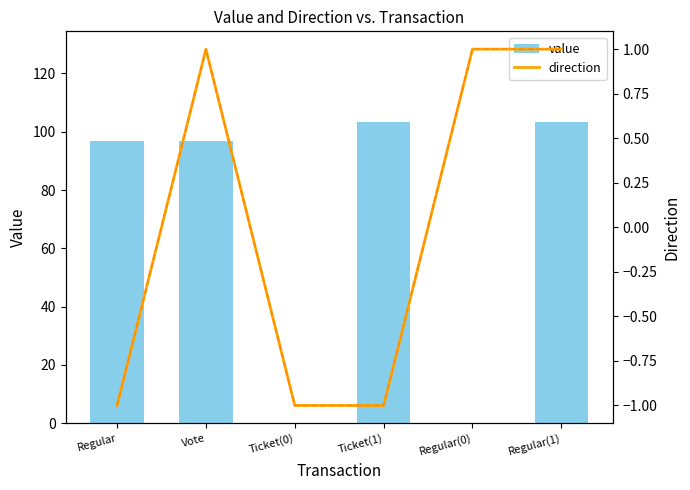

At which label does direction trend reach its minimum?

Regular